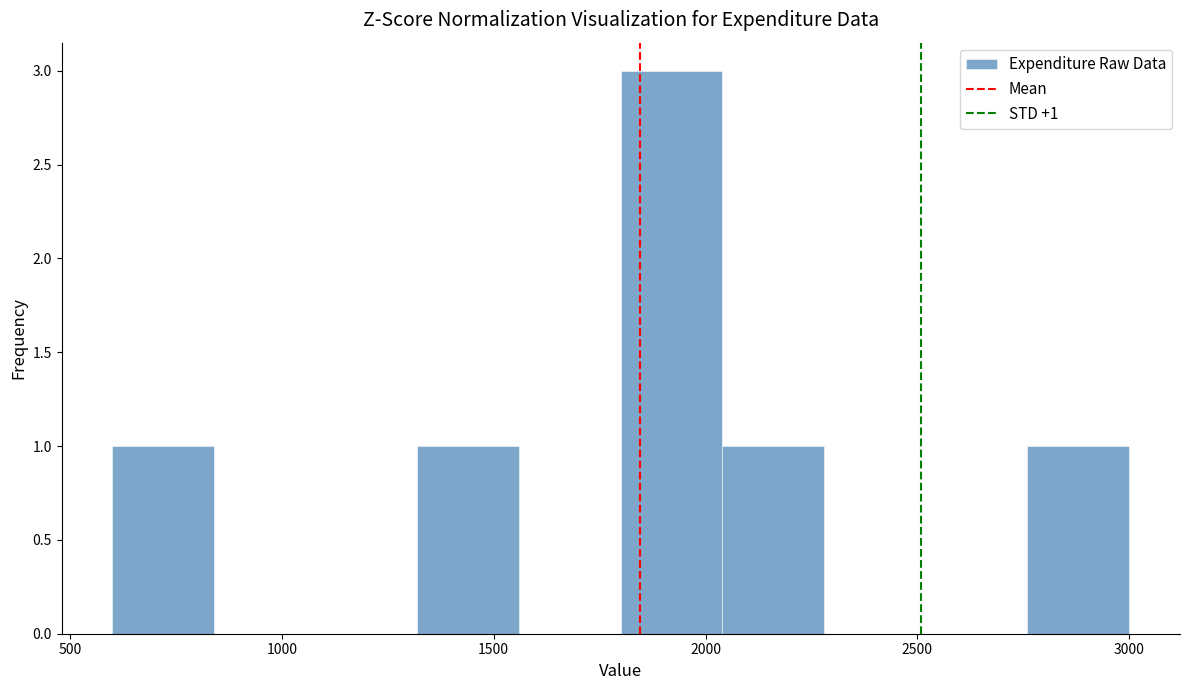

Over which range of the x-axis is the bar tallest?

1800 to 2040